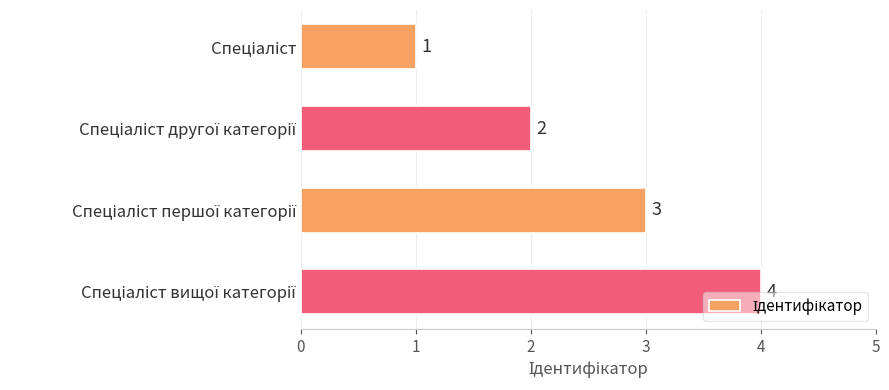

What is the maximum value shown in the chart?

4